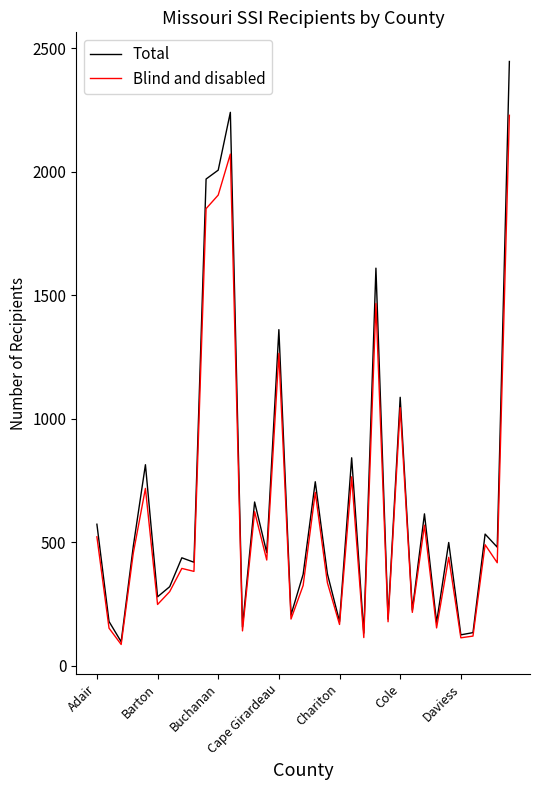

Rank the series by their maximum value, from highest to lowest.

Total, Blind and disabled